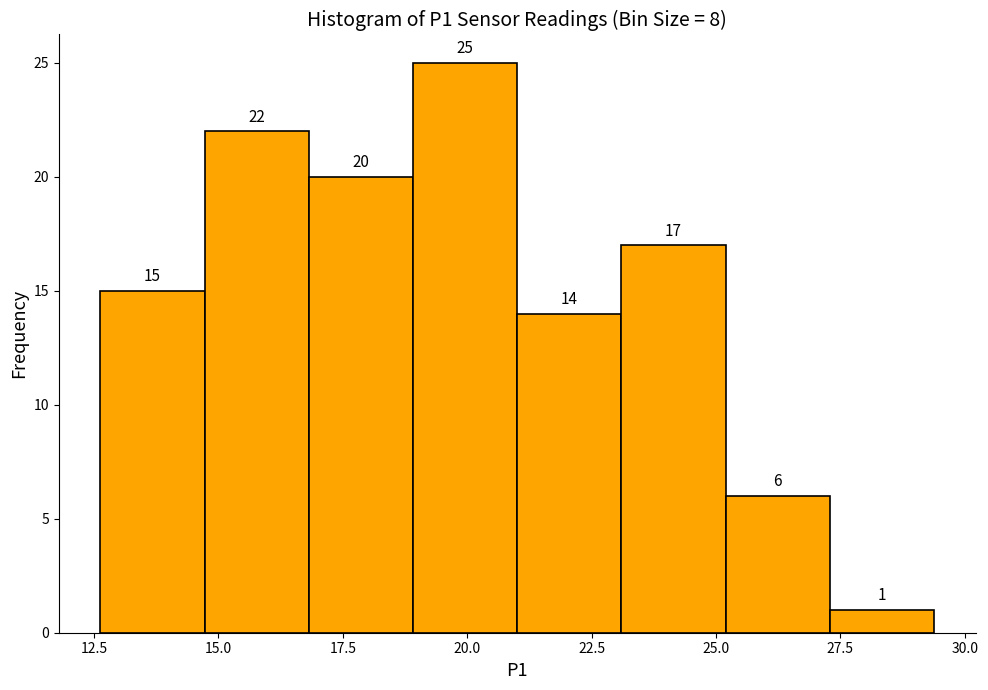

Reading left to right, list every bar in this chart as the range it spans on the x-axis followed by its height. The bar edges are not printed on the chart, so give them approximately, as read against the axis.

12.5 to 14.5: 15
14.5 to 17.0: 22
17.0 to 19.0: 20
19.0 to 21.0: 25
21.0 to 23.0: 14
23.0 to 25.0: 17
25.0 to 27.5: 6
27.5 to 29.5: 1